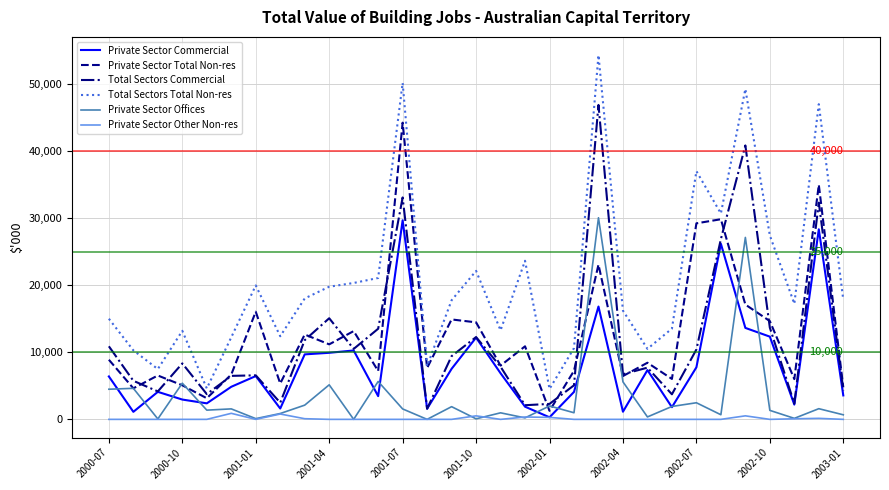

Which series has the largest range (max minus min)?

Total Sectors Total Non-res